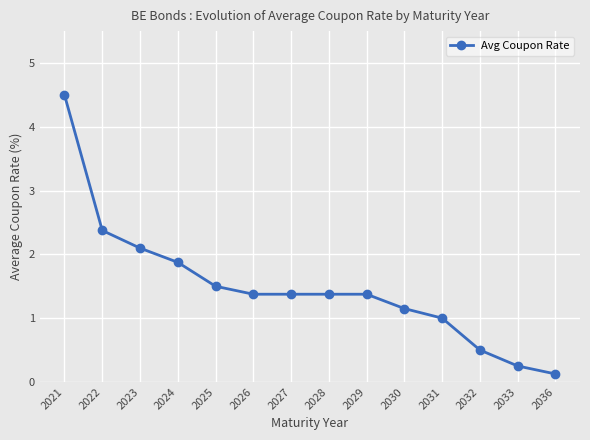

True or false: the data shows 1.9 at 2024.

True